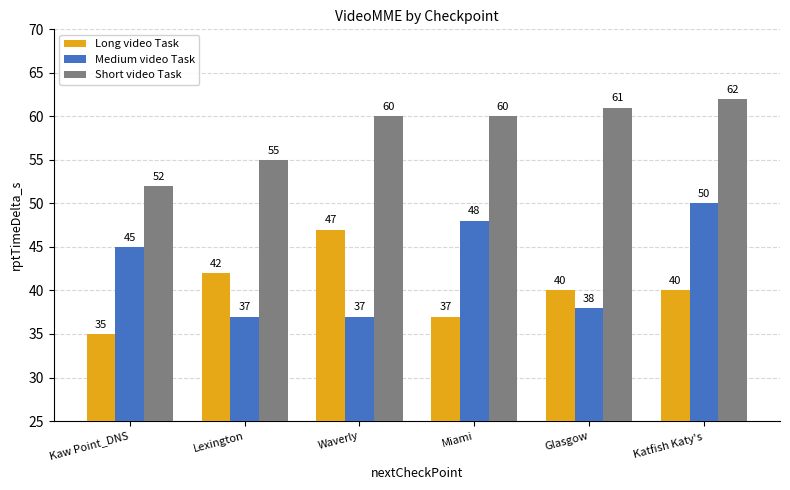

Which series has the largest total across all categories?

Short video Task